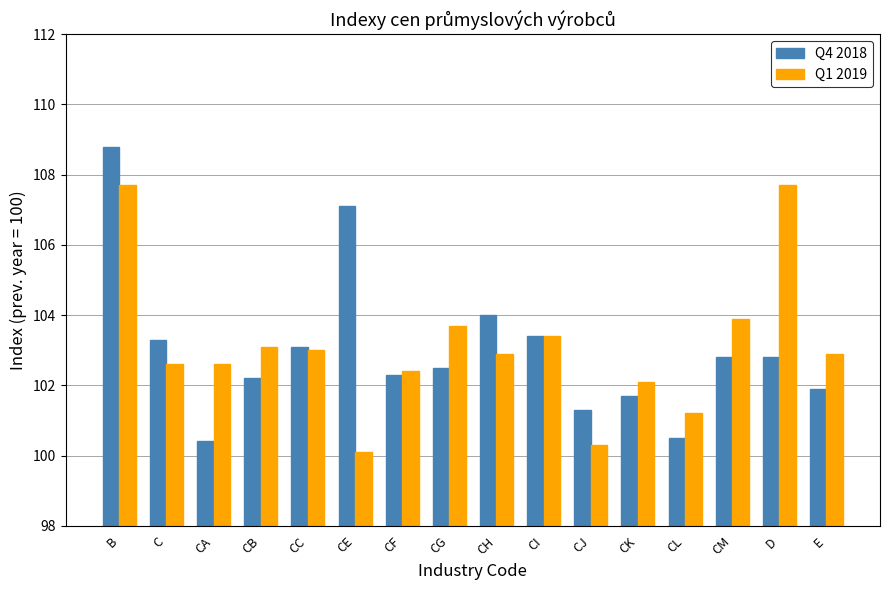

Is the value of Q4 2018 at E greater than the value of Q1 2019 at B?

No